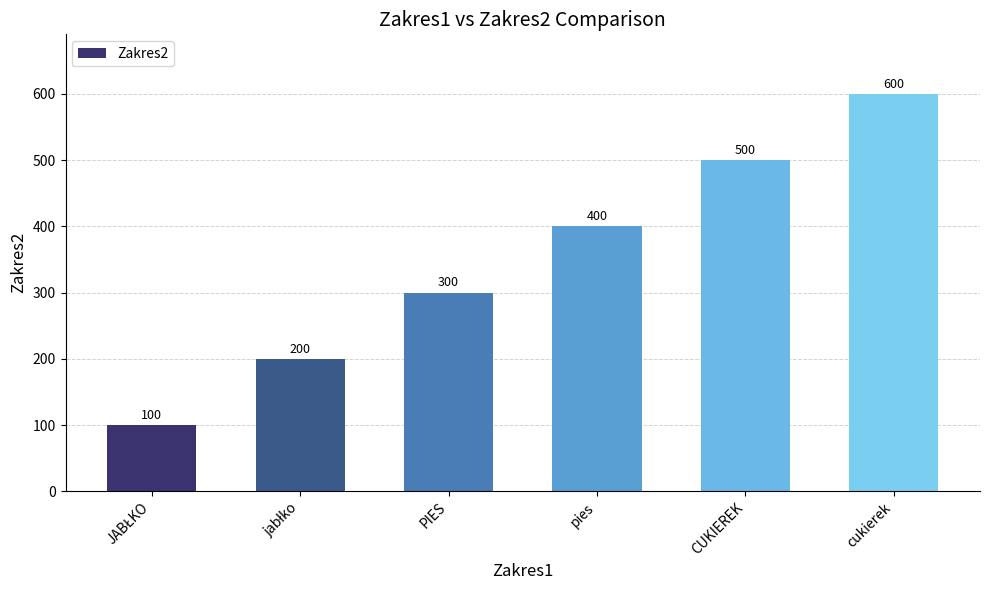

Approximately how many times larger is the value at pies compared to PIES?

1.3